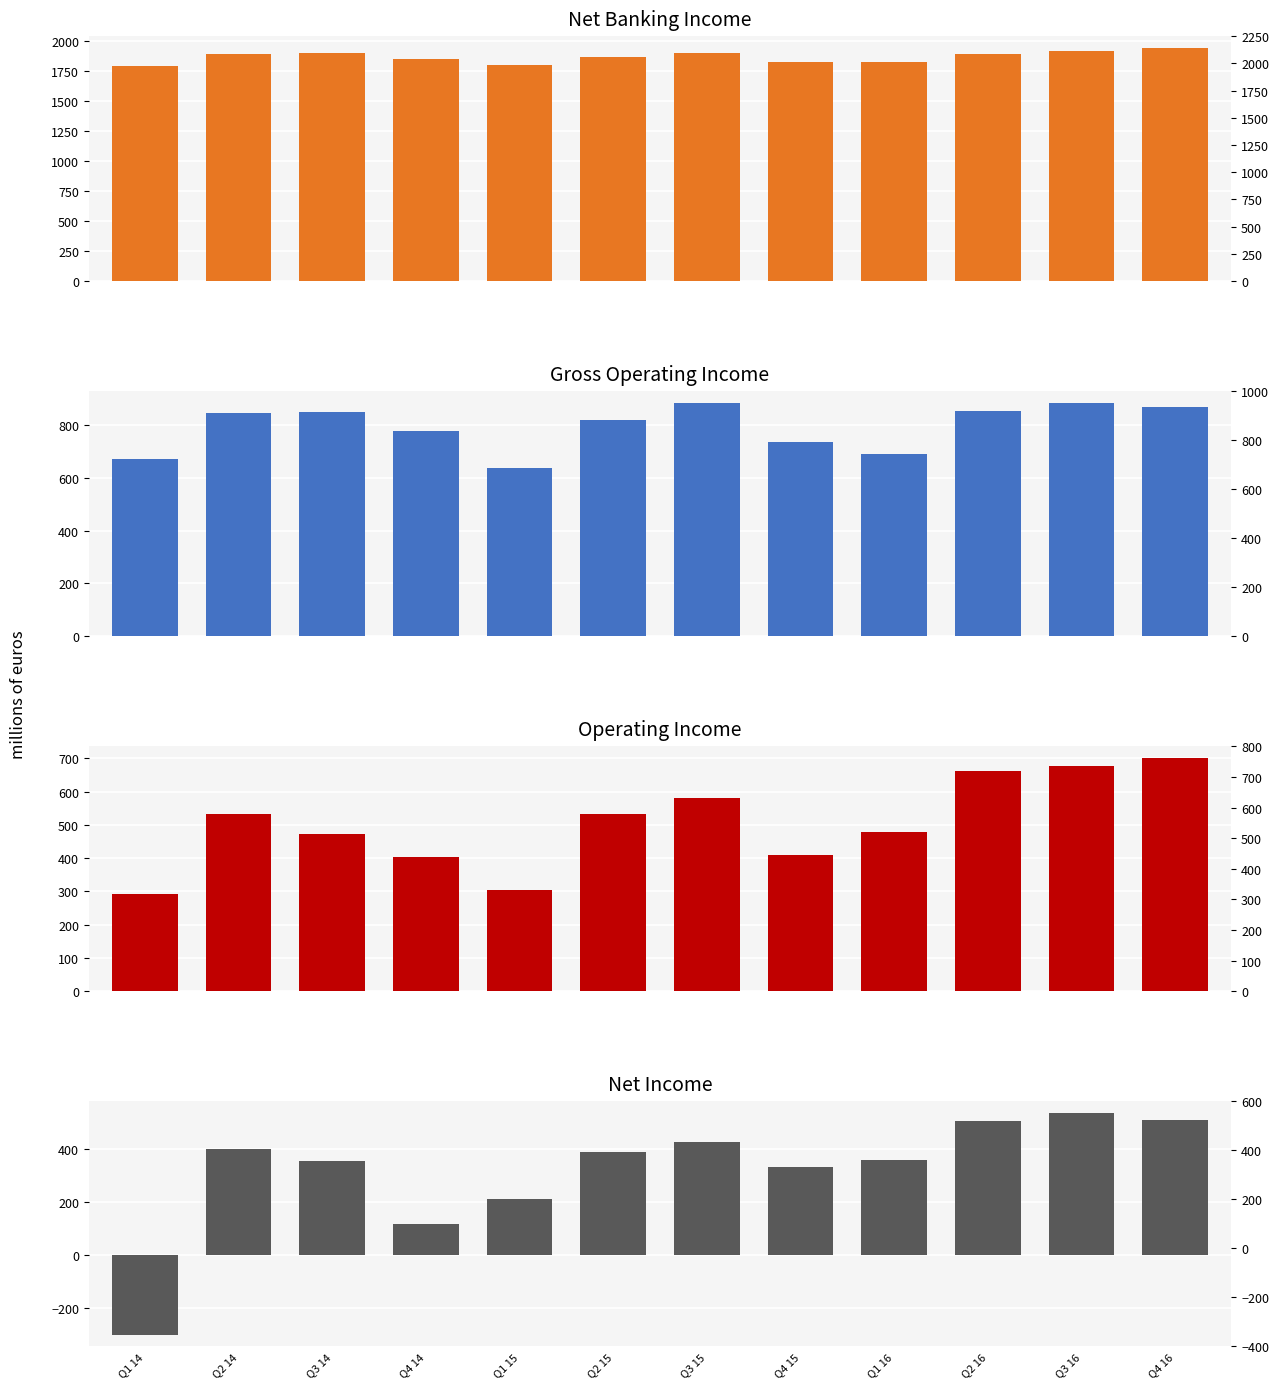

What is the sum of all Net income values?

3850